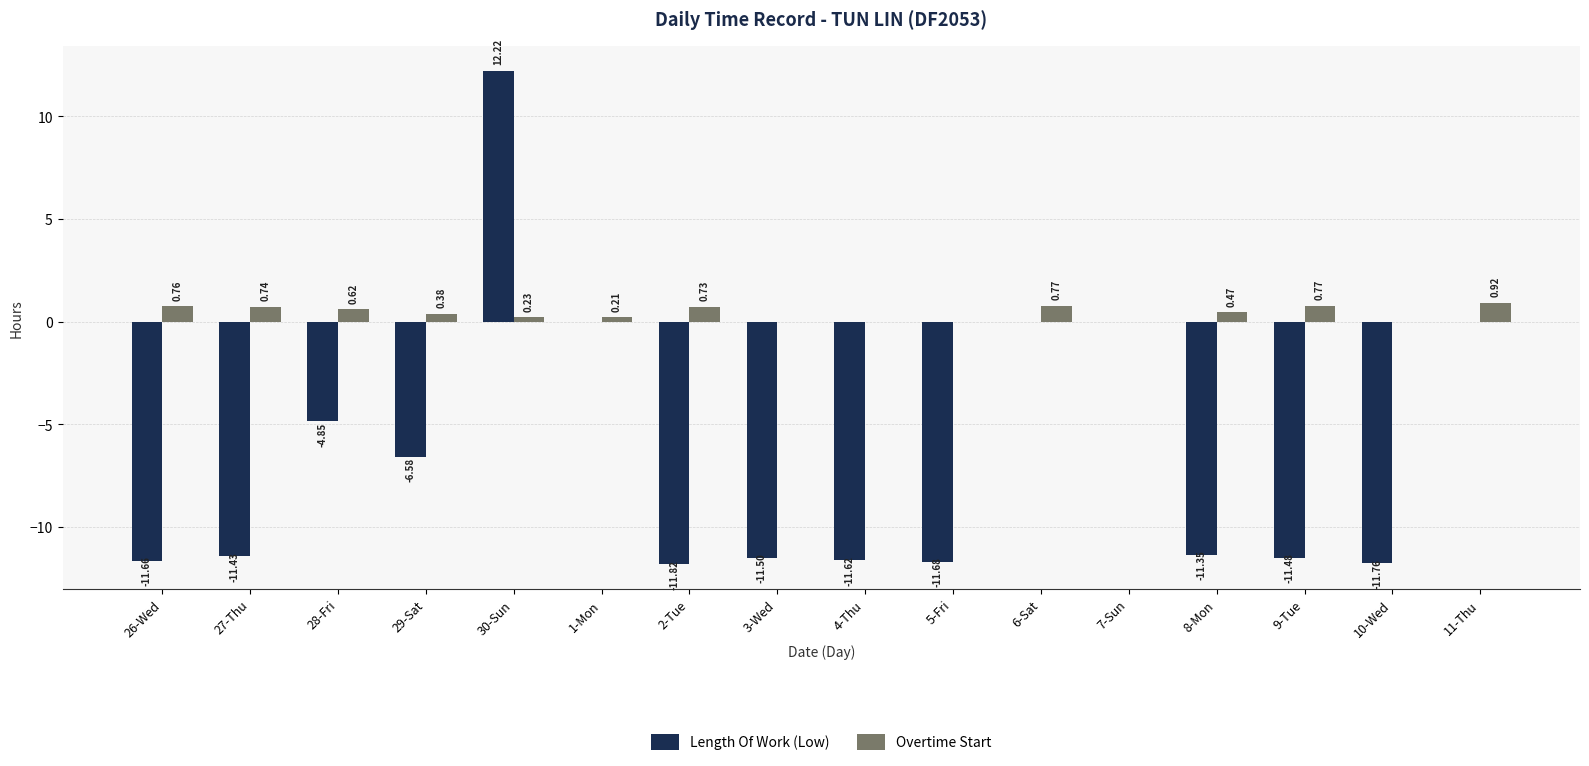

Is it true that Length Of Work (Low) equals -17.1 at 8-Mon?

False